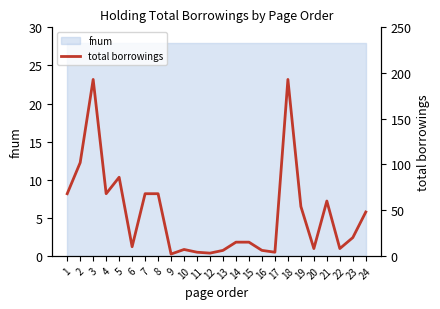

At which category does the chart reach its peak across all series?

3